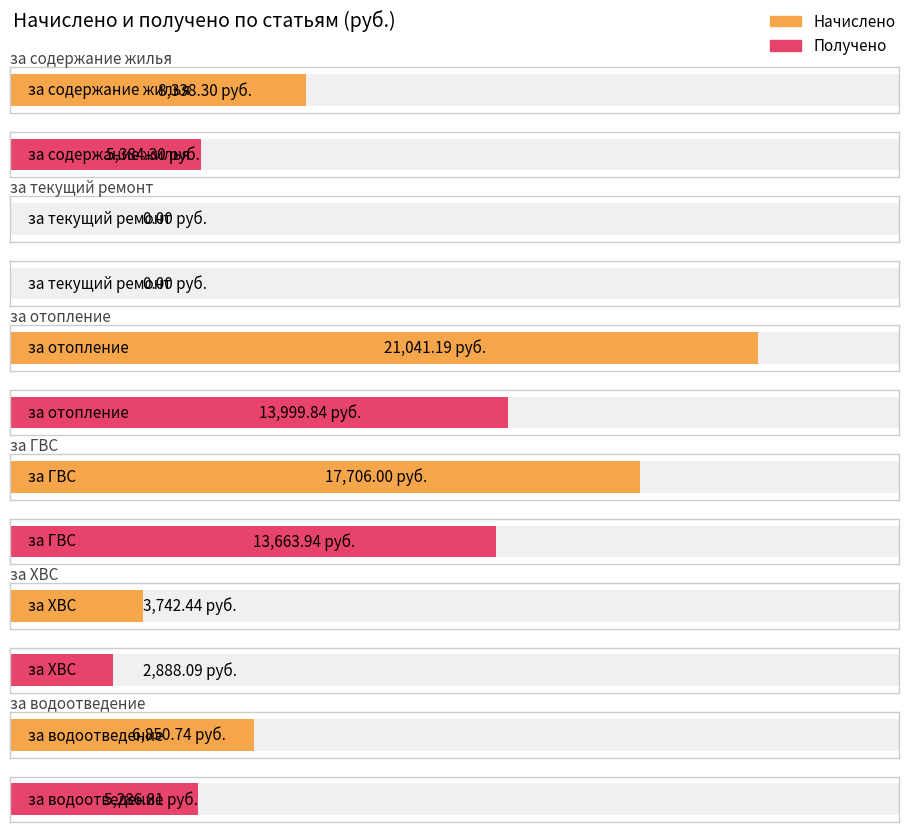

List the series in order of their peak value, lowest first.

Получено, Начислено